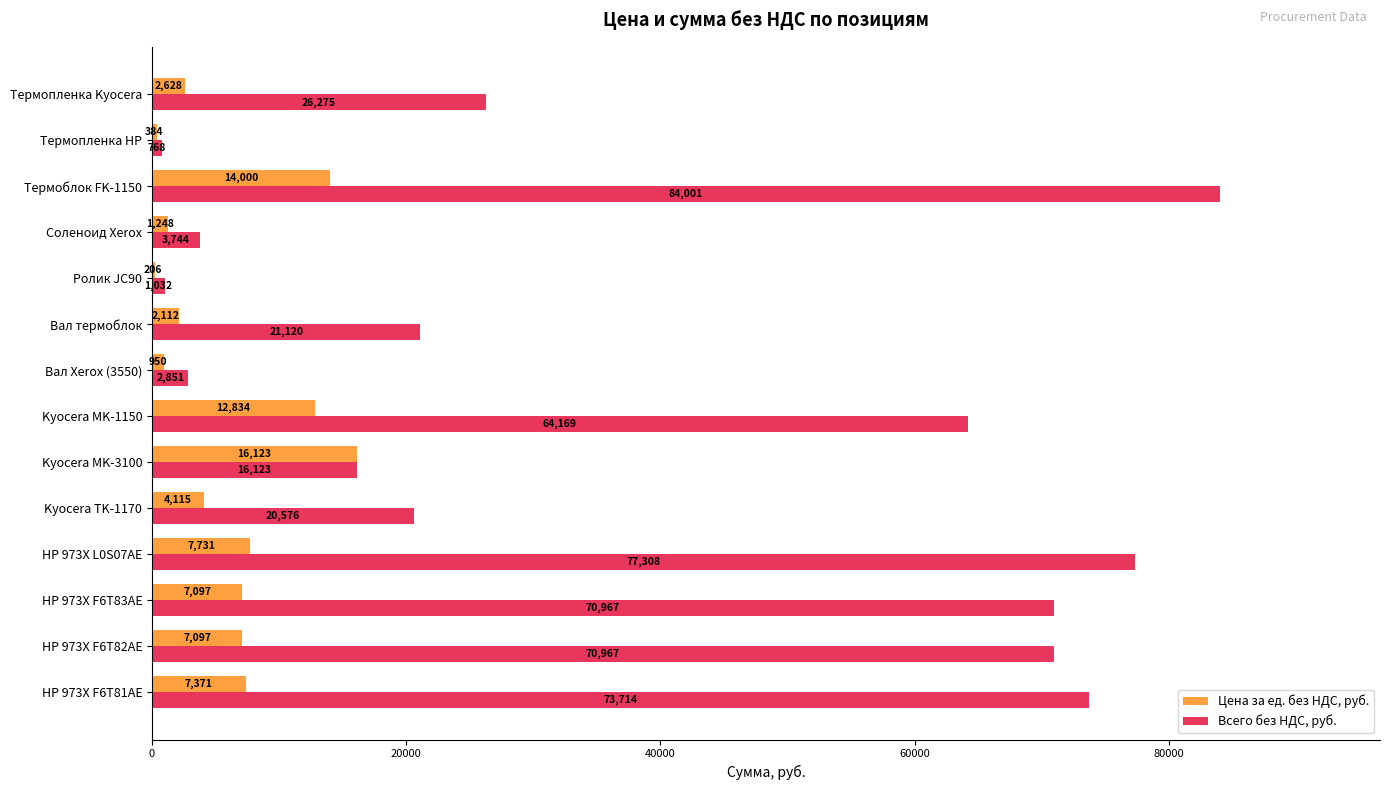

How many values in the Всего без НДС, руб. series exceed 26275?

7